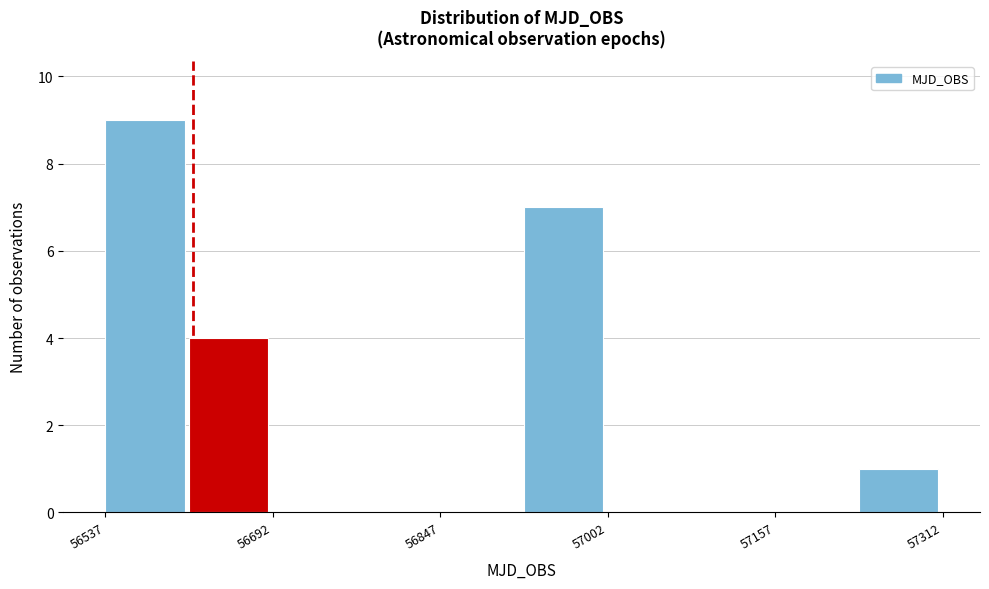

Read against the x-axis, roughly where is the centre of the tallest bar?

56580